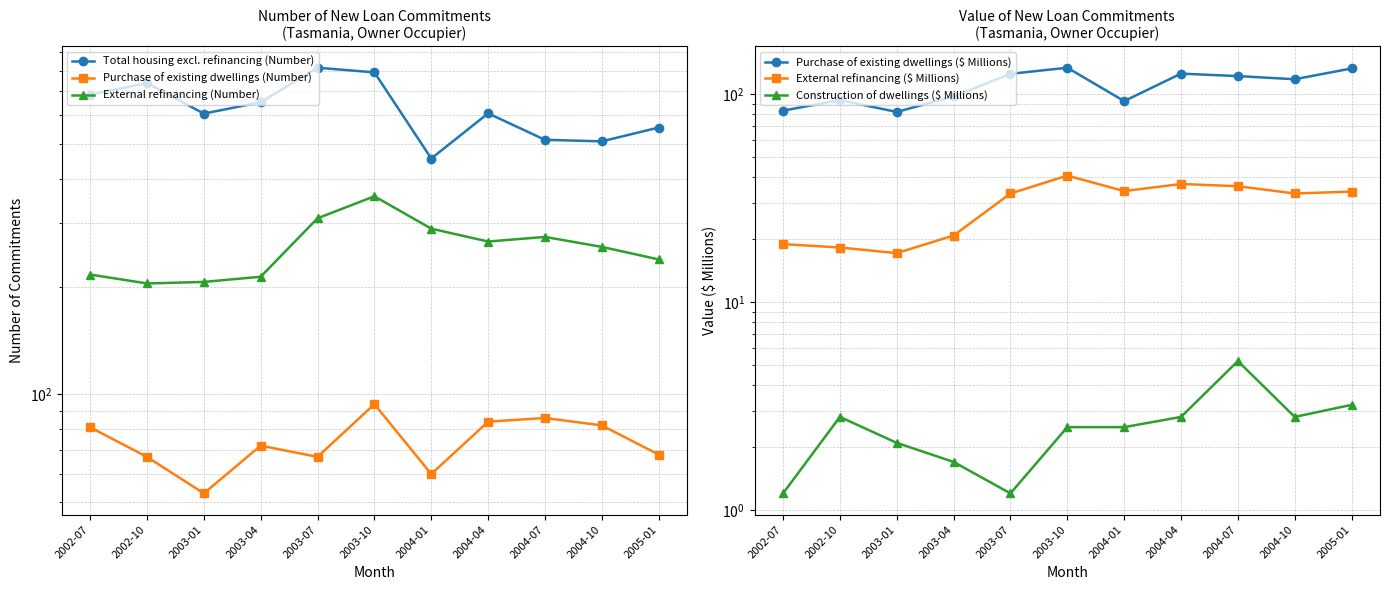

True or false: Purchase of existing dwellings ($ Millions) and Total housing excl. refinancing (Number) cross at least once.

False